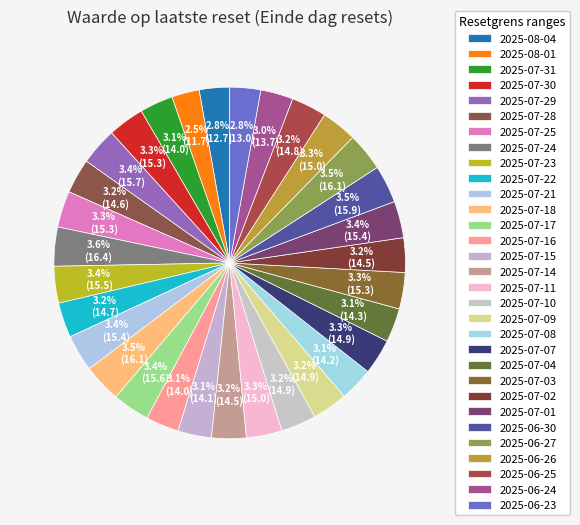

What is the change in value from 2025-07-30 to 2025-07-29?

+0.4